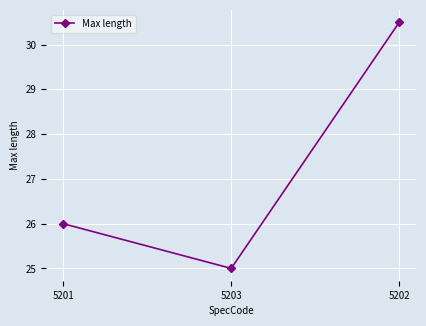

What is the label of the 1st point from the left?

5201